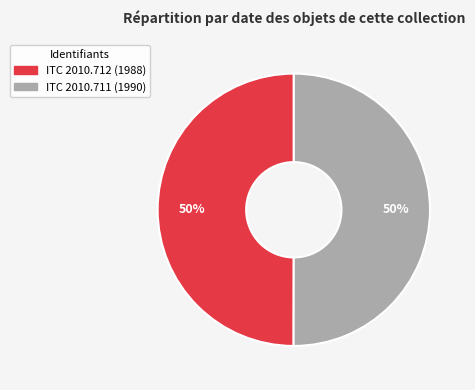

The ITC 2010.711 slice represents 50% of the pie. True or false?

True